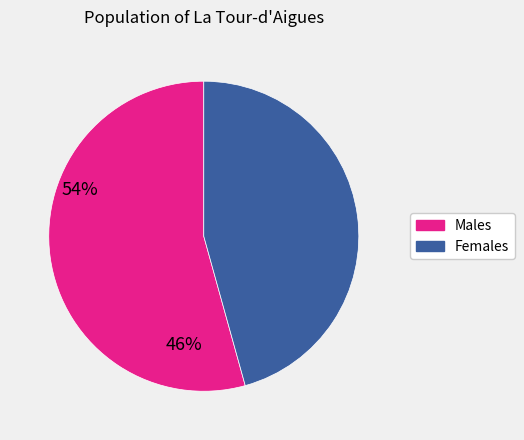

Is there a majority slice in this chart?

Yes